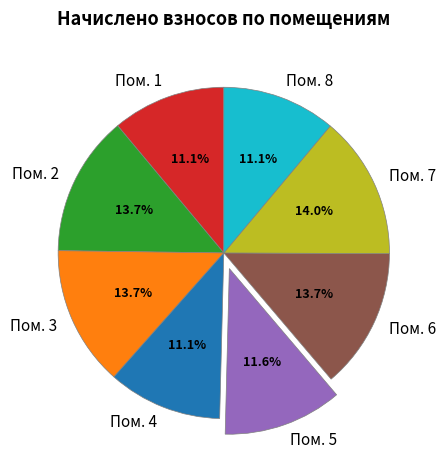

Combined, what portion of the pie is Пом. 2 and Пом. 6?

27.4%